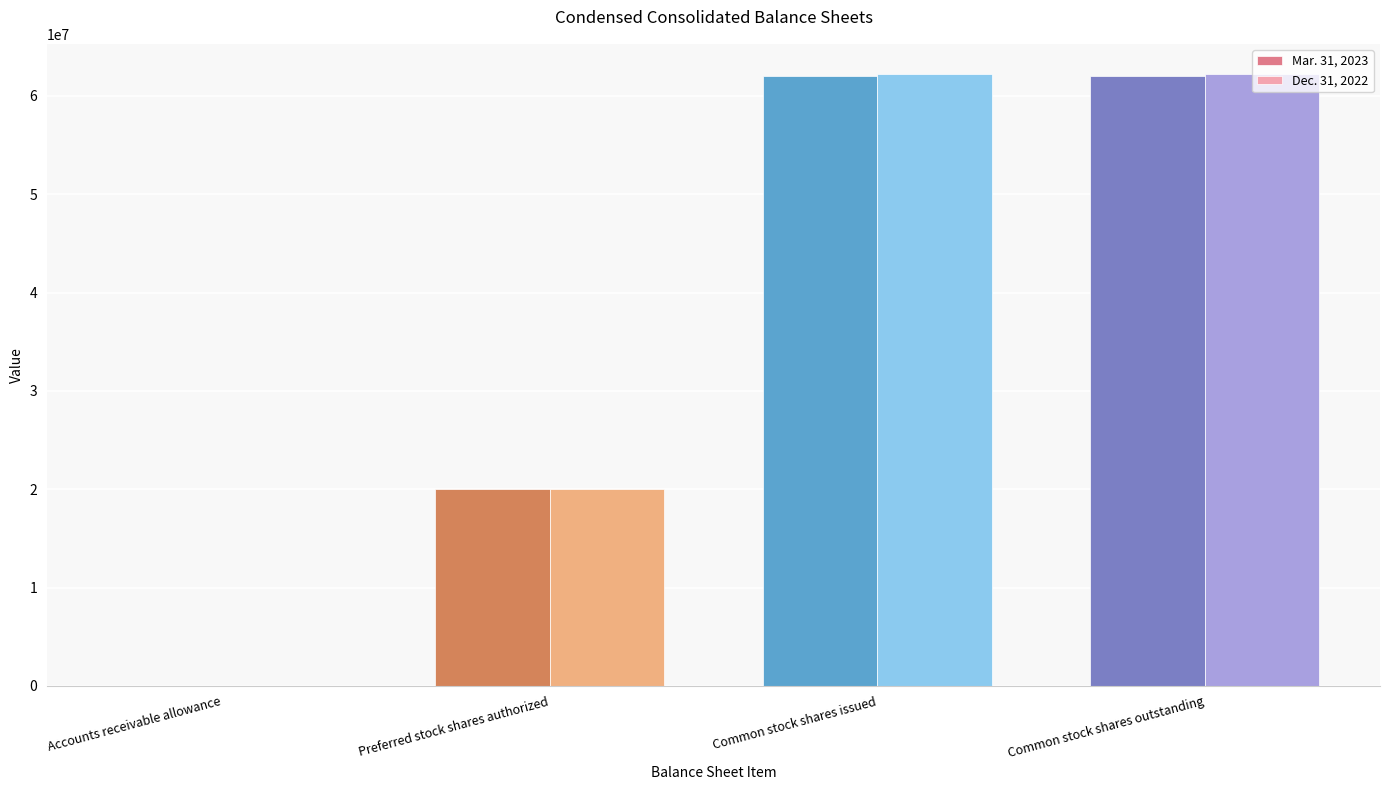

What is the total value across all series at Preferred stock shares authorized?

40000000